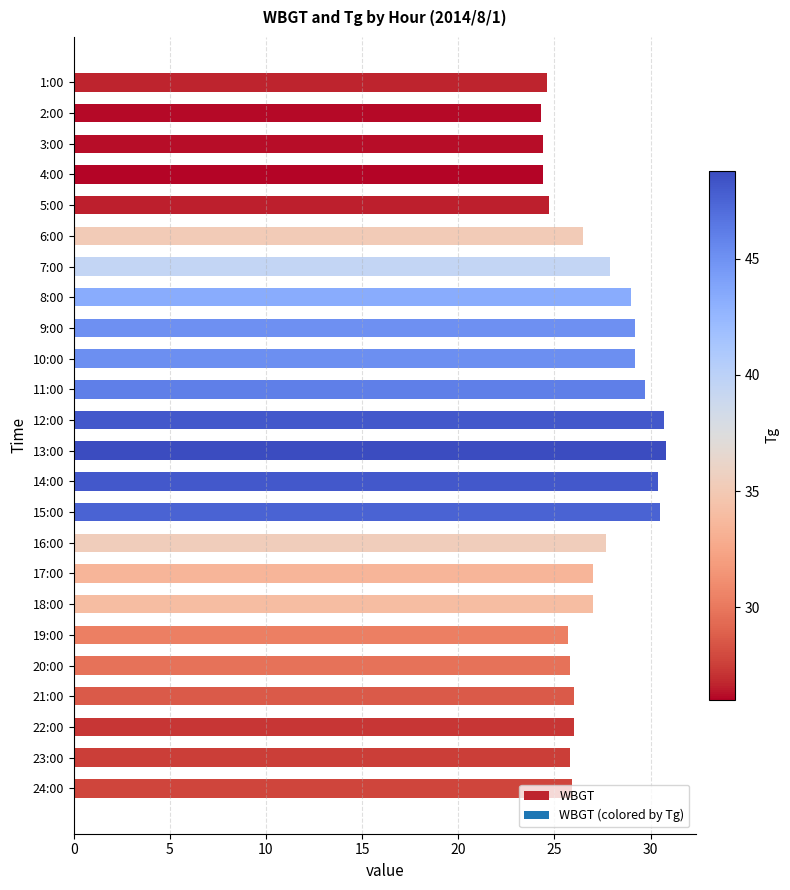

What is the difference between the maximum and minimum values?

6.5